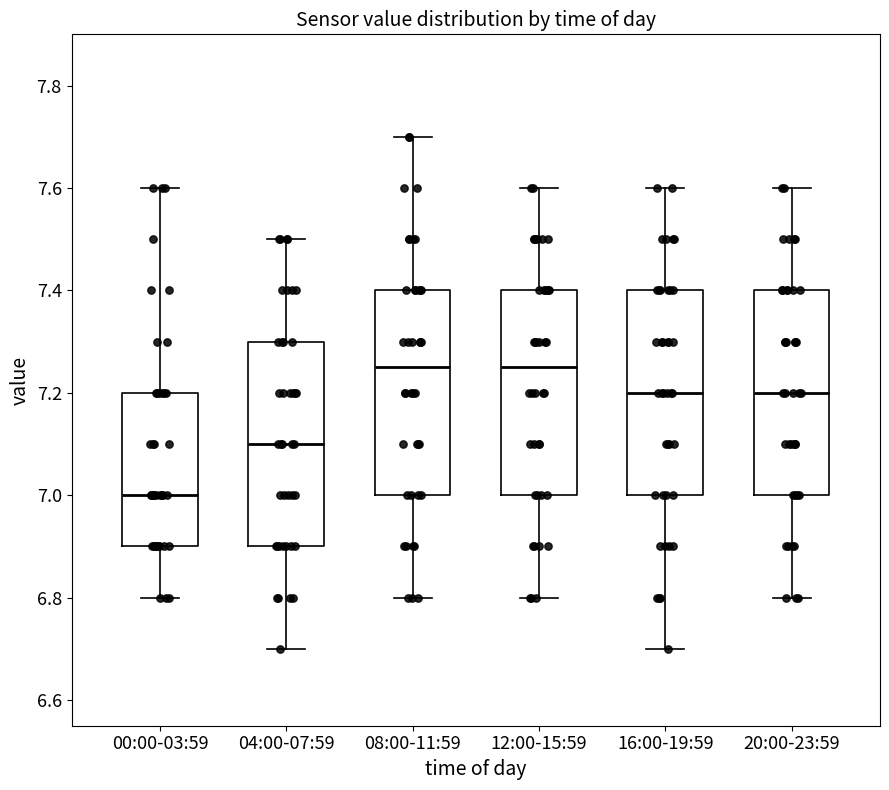

Which box has the lowest median line?

00:00-03:59